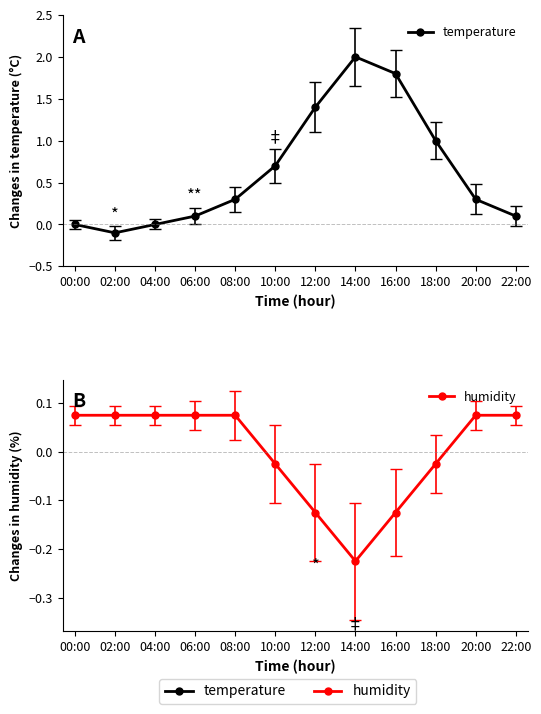

What is the label of the 4th point from the right?

16:00